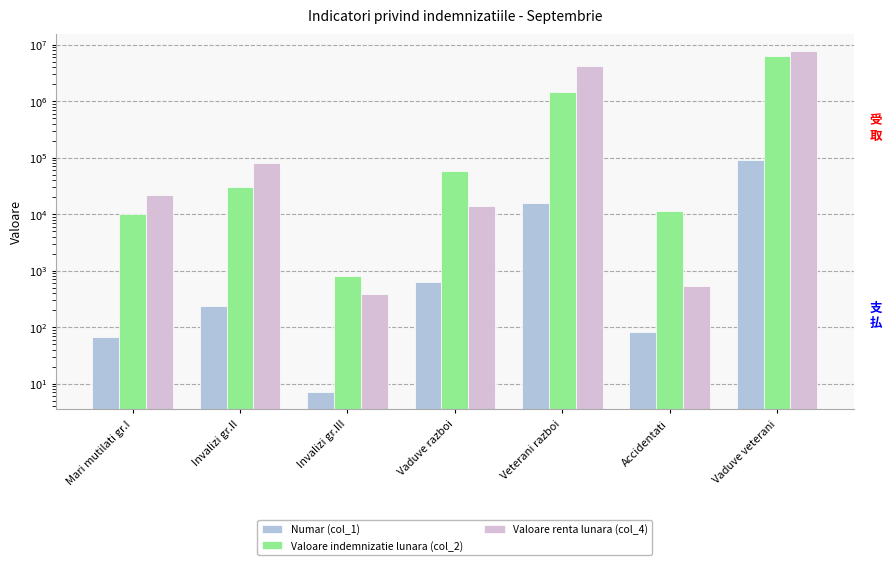

Rank the categories by Numar (col_1) value from highest to lowest.

Vaduve veterani, Veterani razboi, Vaduve razboi, Invalizi gr.II, Accidentati, Mari mutilati gr.I, Invalizi gr.III